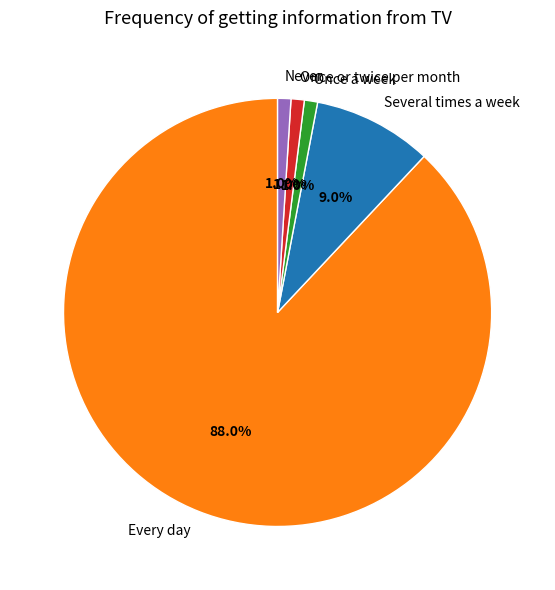

What is the largest slice in the pie chart?

Every day